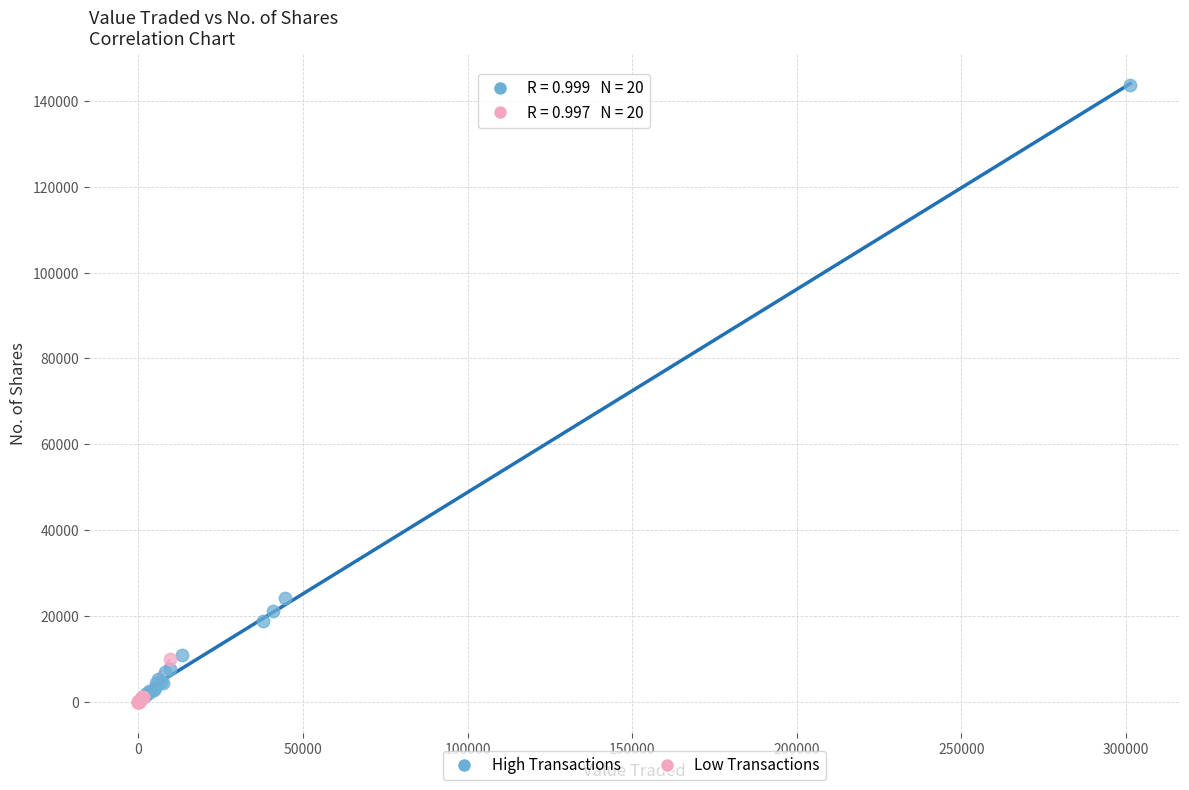

Which series has the largest Y range (max minus min)?

High Transactions